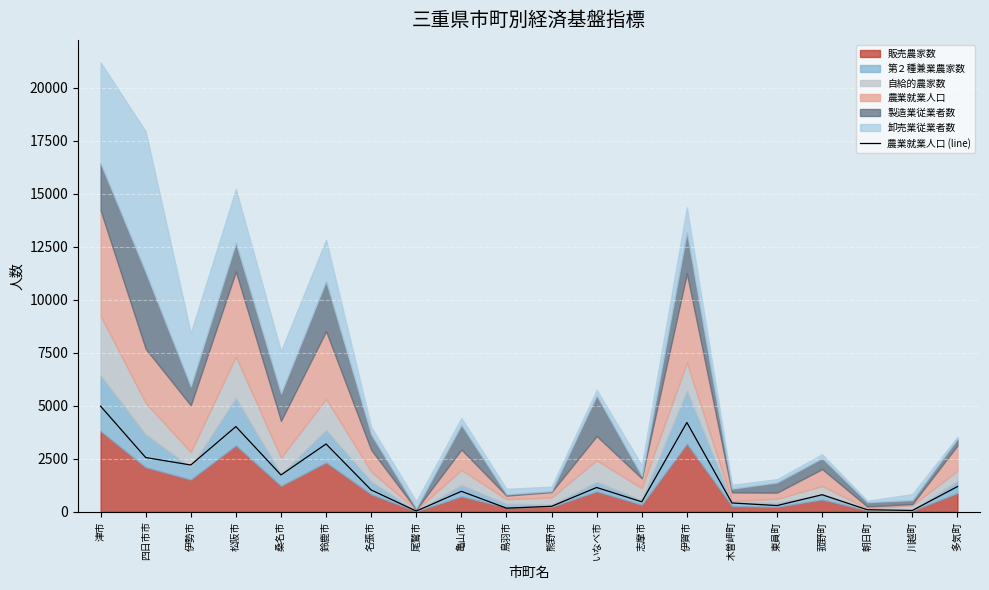

Reading left to right, transcribe all the data shown in this chart.

4979	2556	2204	4017	1735	3196	1026	31	963	169	255	1143	467	4210	413	291	802	94	59	1188